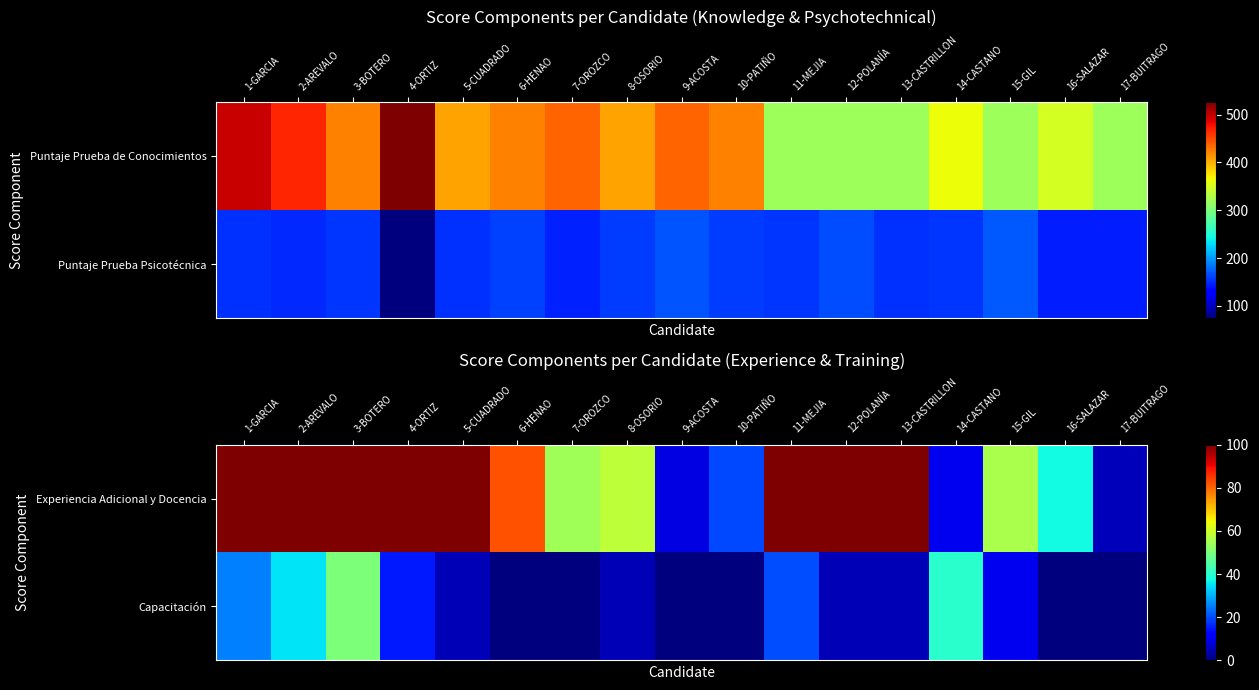

The value of Capacitación at 4-ORTIZ is 15.0. True or false?

True